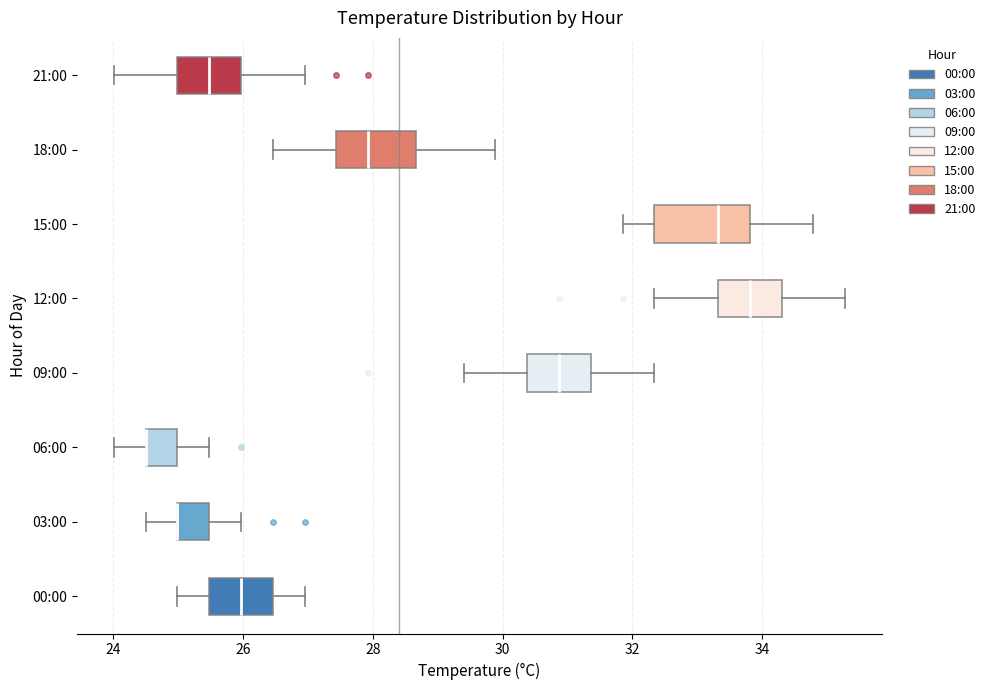

Where does the right whisker of the box for 21:00 end on the x-axis? The values are not printed on the chart, so give them approximately, as read against the axis.

27.0